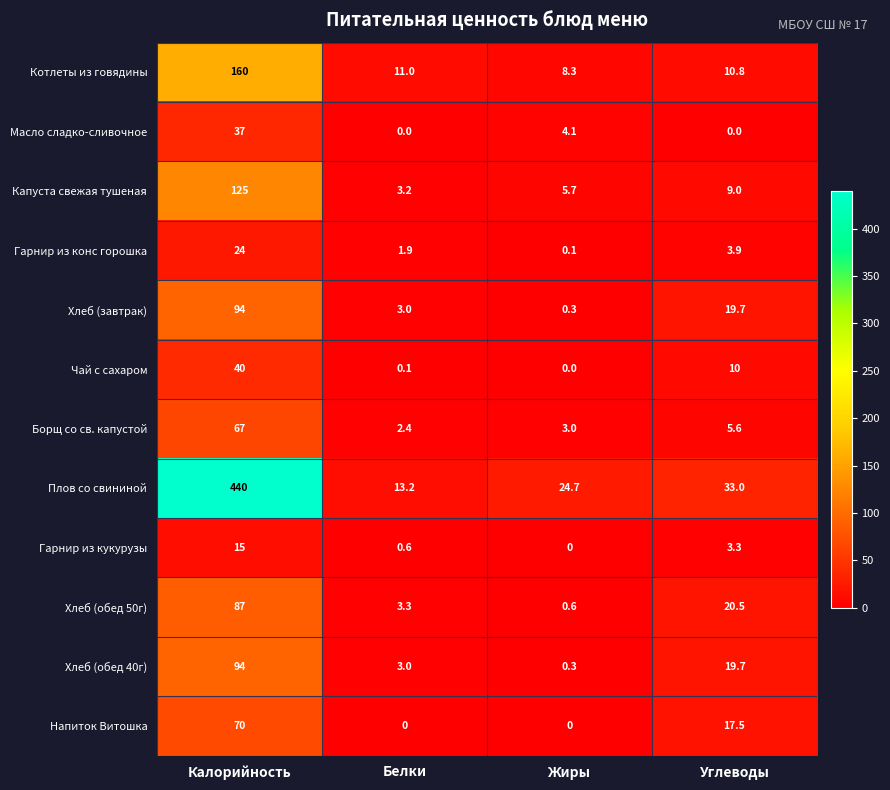

True or false: Чай с сахаром has a value of 5.9 at Углеводы.

False